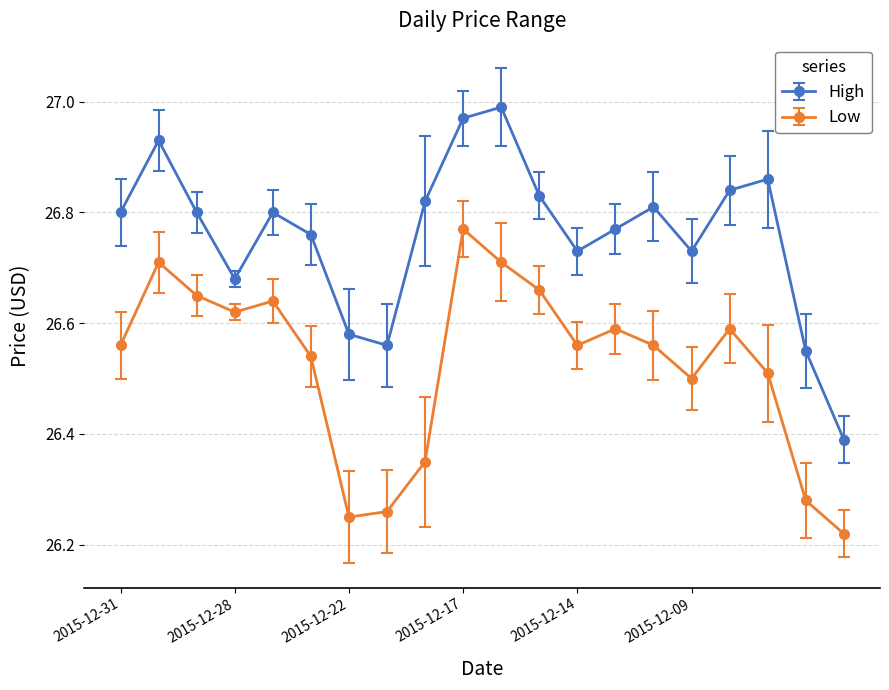

True or false: Low has more than 0 interior local peaks.

True